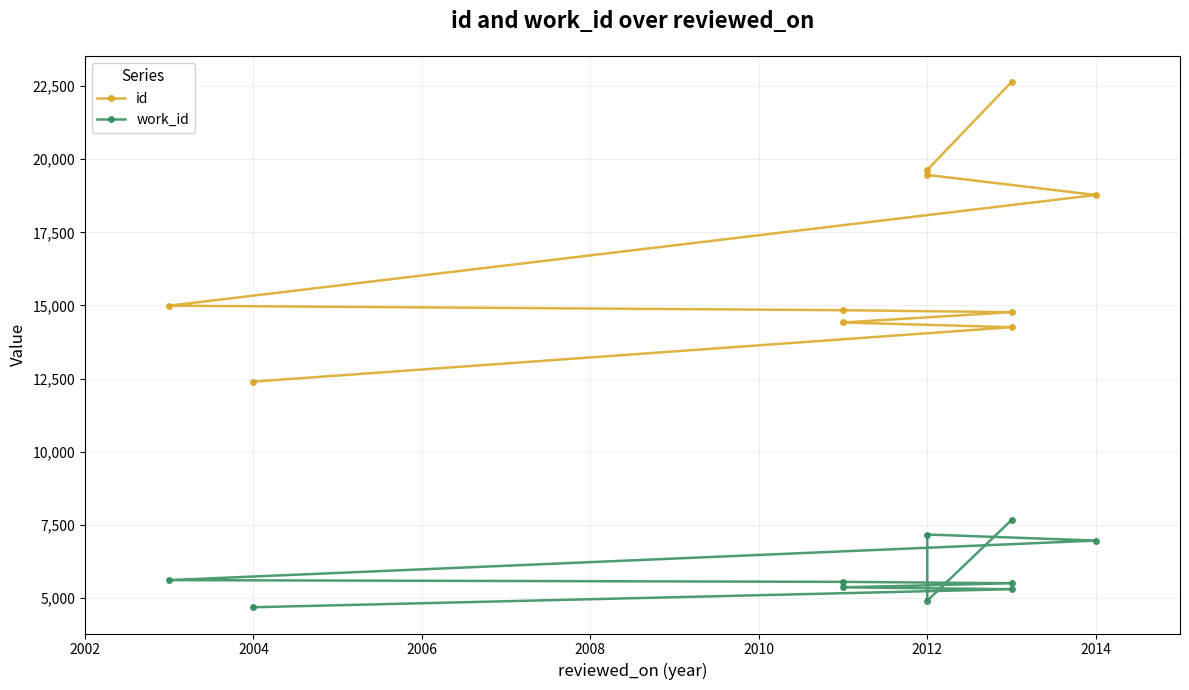

Which series has the largest range (max minus min)?

id